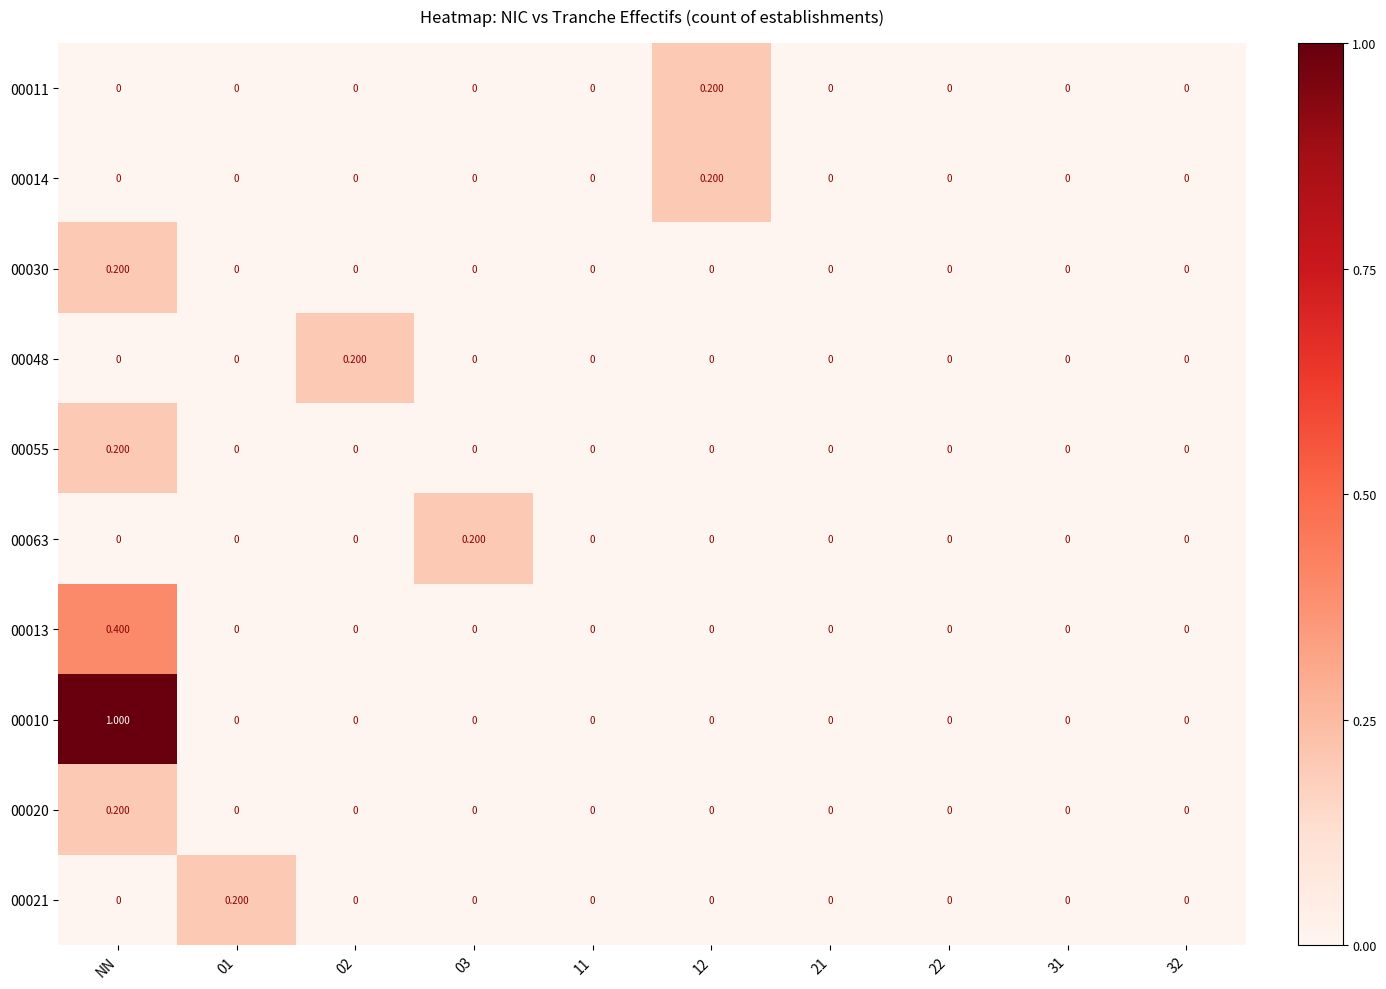

How many values in 00014 are above zero?

1